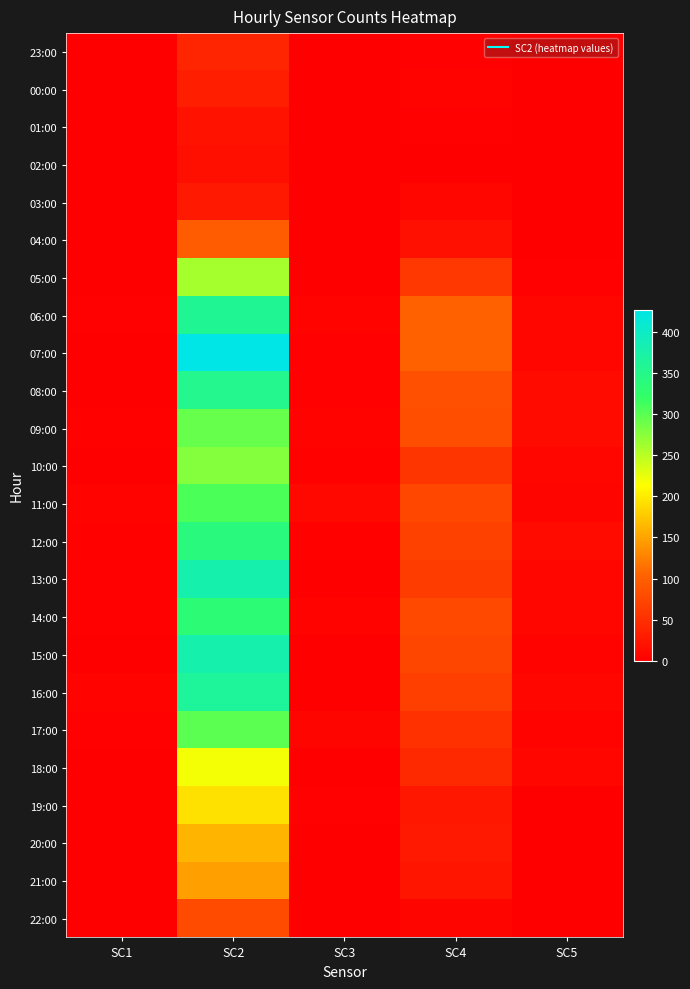

Reading right to left, transcribe all the data shown in this chart.

23:00: SC5=0	SC4=2	SC3=0	SC2=40	SC1=0
00:00: SC5=0	SC4=4	SC3=0	SC2=34	SC1=0
01:00: SC5=0	SC4=2	SC3=0	SC2=20	SC1=0
02:00: SC5=0	SC4=1	SC3=0	SC2=16	SC1=0
03:00: SC5=0	SC4=9	SC3=0	SC2=27	SC1=0
04:00: SC5=0	SC4=18	SC3=1	SC2=96	SC1=0
05:00: SC5=2	SC4=59	SC3=0	SC2=261	SC1=0
06:00: SC5=7	SC4=101	SC3=4	SC2=358	SC1=2
07:00: SC5=8	SC4=102	SC3=2	SC2=427	SC1=1
08:00: SC5=12	SC4=83	SC3=2	SC2=353	SC1=1
09:00: SC5=13	SC4=82	SC3=4	SC2=293	SC1=3
10:00: SC5=7	SC4=56	SC3=3	SC2=277	SC1=0
11:00: SC5=6	SC4=75	SC3=10	SC2=307	SC1=5
12:00: SC5=13	SC4=69	SC3=3	SC2=340	SC1=3
13:00: SC5=7	SC4=64	SC3=1	SC2=380	SC1=2
14:00: SC5=9	SC4=76	SC3=4	SC2=333	SC1=2
15:00: SC5=5	SC4=74	SC3=1	SC2=380	SC1=1
16:00: SC5=8	SC4=67	SC3=1	SC2=363	SC1=4
17:00: SC5=5	SC4=52	SC3=6	SC2=299	SC1=2
18:00: SC5=9	SC4=44	SC3=0	SC2=219	SC1=0
19:00: SC5=0	SC4=25	SC3=2	SC2=193	SC1=1
20:00: SC5=0	SC4=27	SC3=0	SC2=162	SC1=1
21:00: SC5=0	SC4=23	SC3=0	SC2=148	SC1=1
22:00: SC5=0	SC4=6	SC3=0	SC2=79	SC1=0